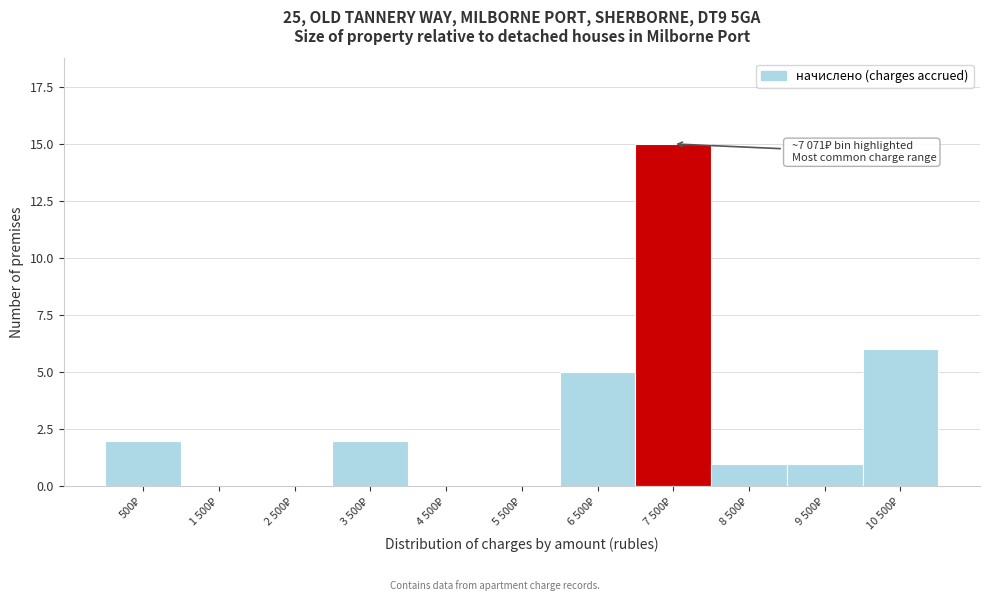

What is the greatest value displayed?

15